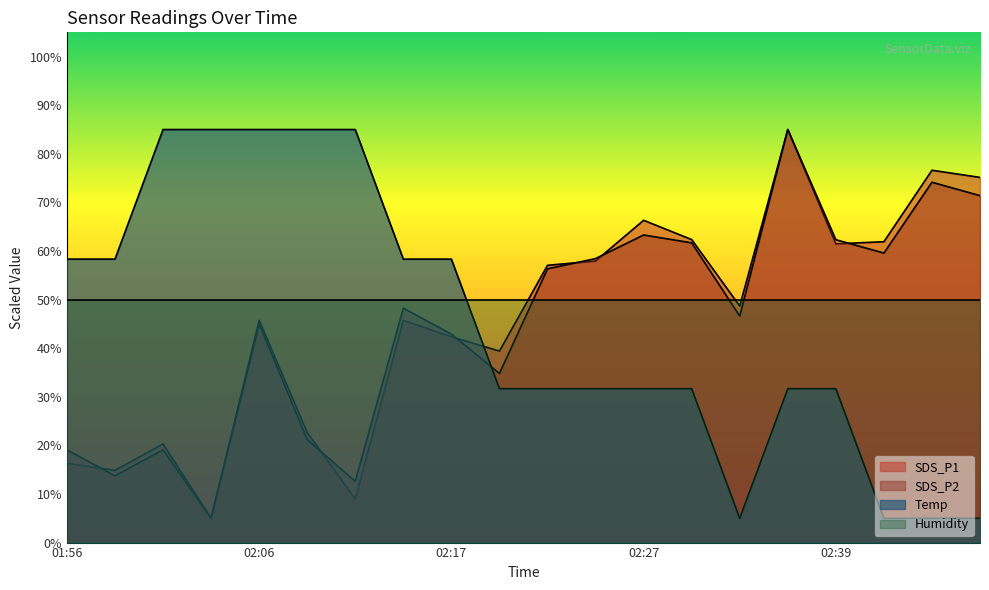

What is the value of the SDS_P1 point at the 10th from the left?

39.4